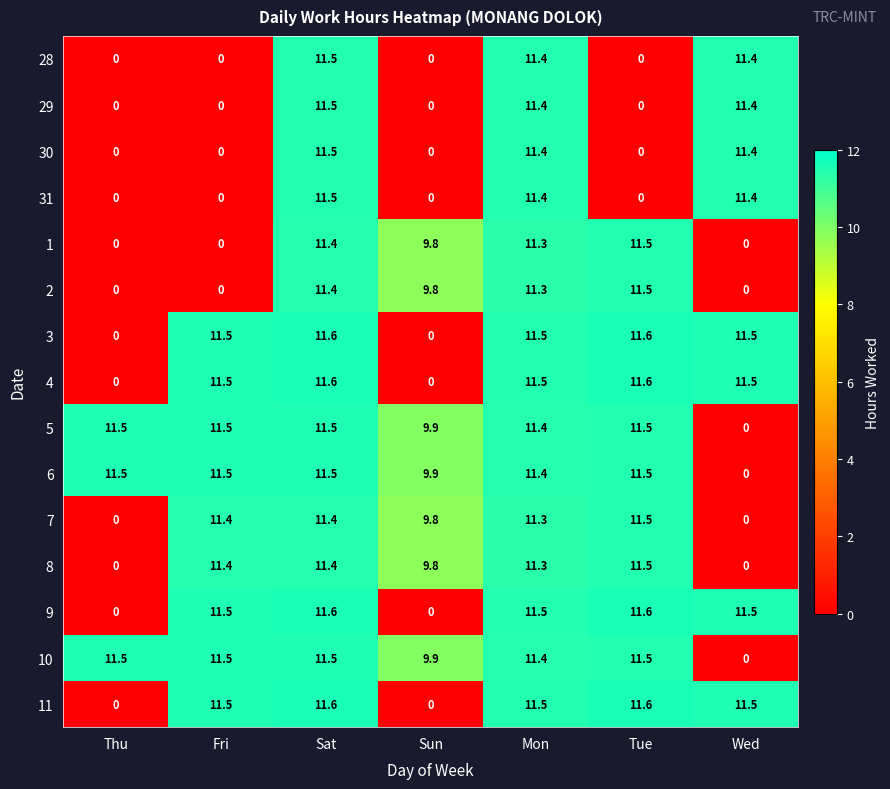

What is the difference between the highest and lowest values at Wed?

11.5